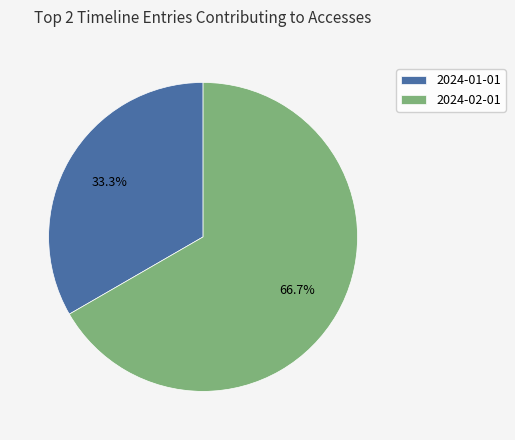

Approximately how many times larger is the value at 2024-01-01 compared to 2024-02-01?

0.5